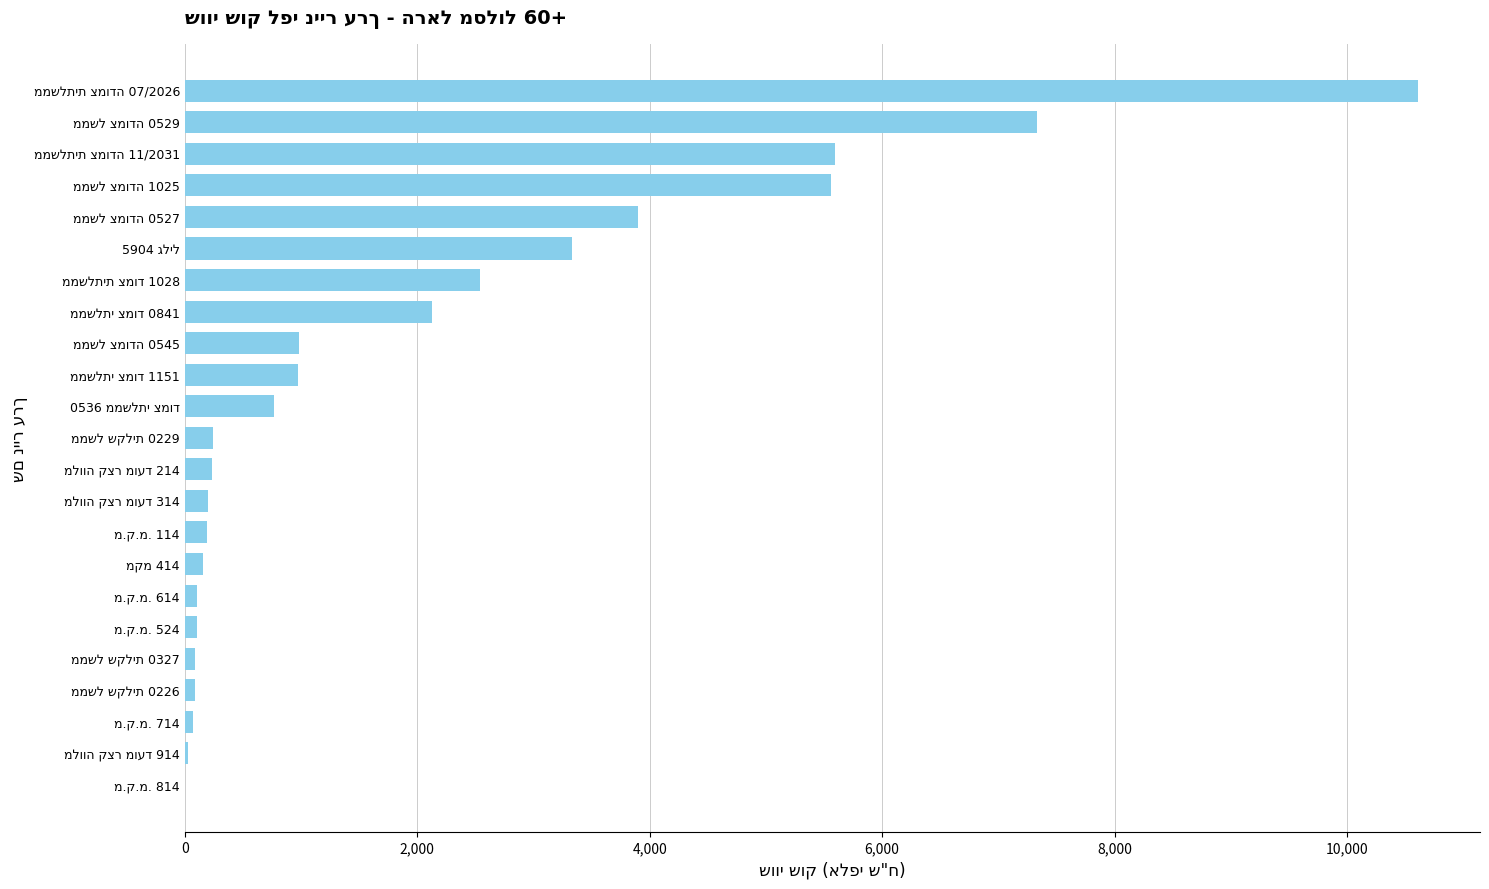

What is the maximum value shown in the chart?

10612.9